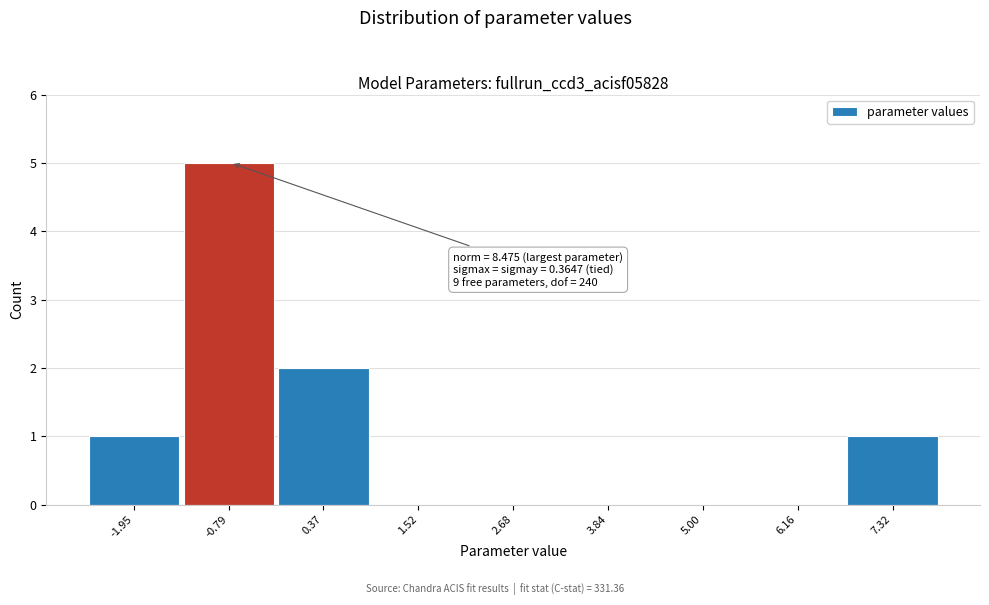

Reading left to right, what are all the values shown in this chart?

-1.95=1	-0.79=5	0.37=2	1.52=0	2.68=0	3.84=0	5.00=0	6.16=0	7.32=1